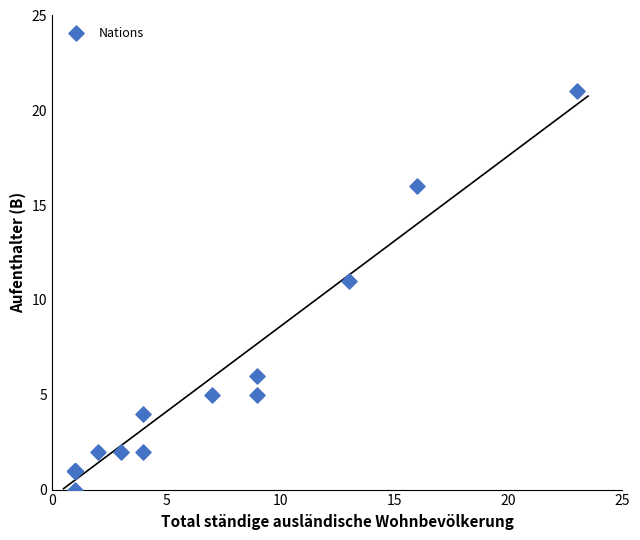

What Y value in the scatter plot is closest to 10?

11